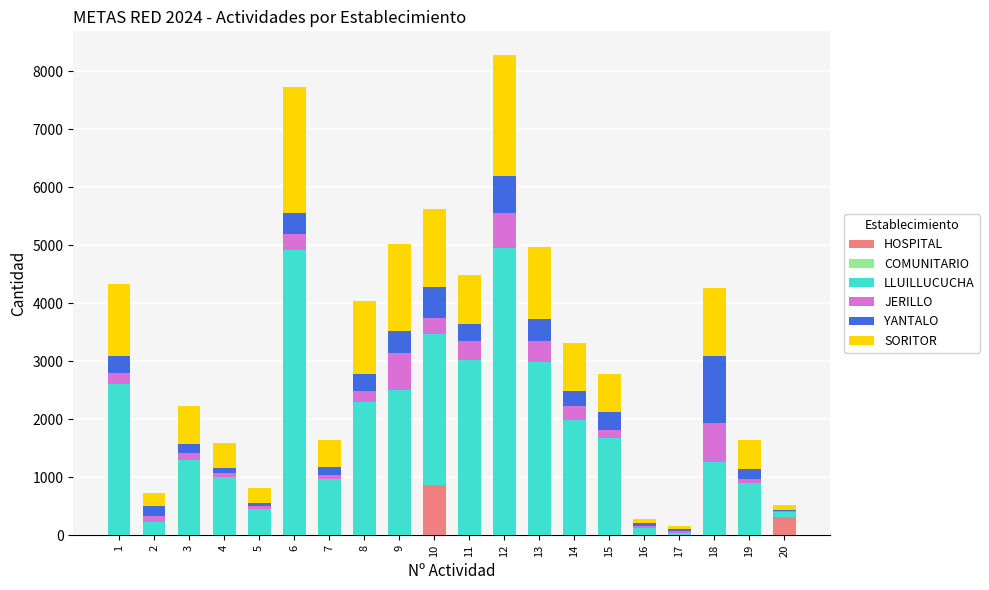

What is the maximum value for HOSPITAL?

868